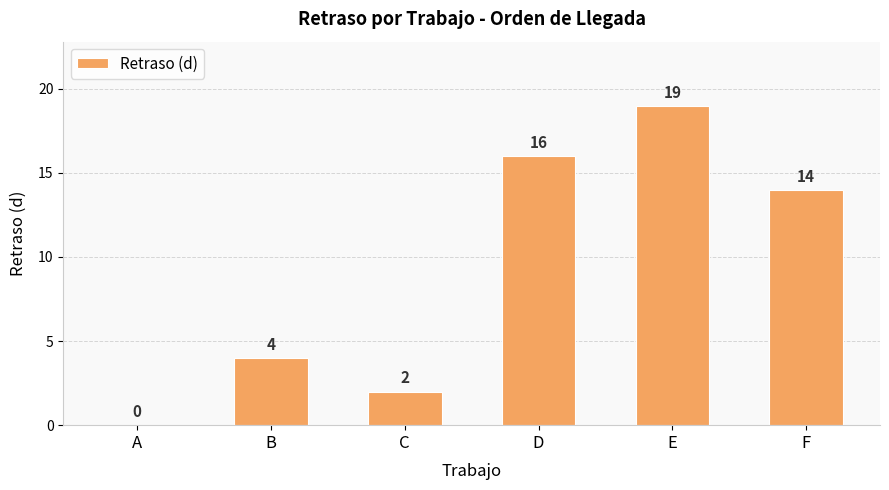

At which label does the data first exceed 14?

D